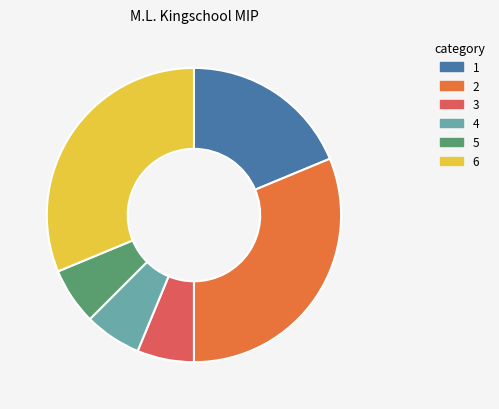

Is it true that 2 is 31% of the pie?

True